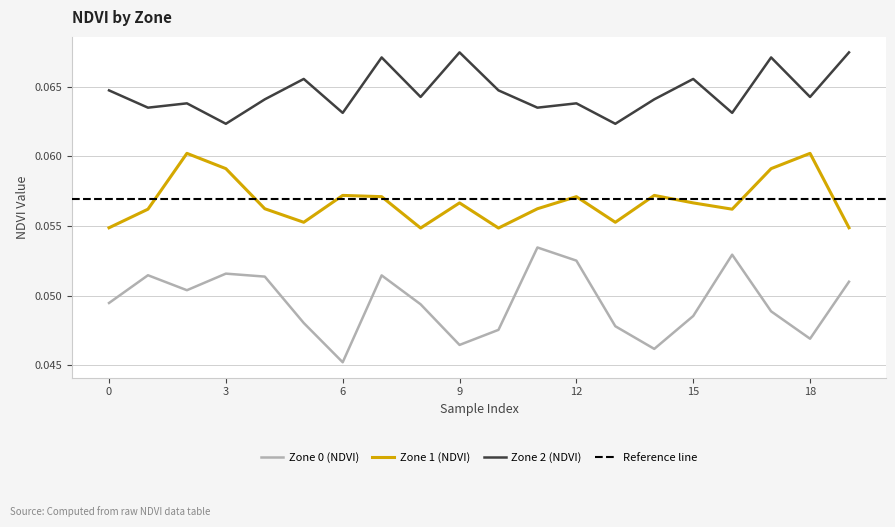

Reading left to right, extract all data points from this chart.

Zone 0 (NDVI): 0=0.0	1=0.1	2=0.1	3=0.1	4=0.1	5=0.0	6=0.0	7=0.1	8=0.0	9=0.0	10=0.0	11=0.1	12=0.1	13=0.0	14=0.0	15=0.0	16=0.1	17=0.0	18=0.0	19=0.1
Zone 1 (NDVI): 0=0.1	1=0.1	2=0.1	3=0.1	4=0.1	5=0.1	6=0.1	7=0.1	8=0.1	9=0.1	10=0.1	11=0.1	12=0.1	13=0.1	14=0.1	15=0.1	16=0.1	17=0.1	18=0.1	19=0.1
Zone 2 (NDVI): 0=0.1	1=0.1	2=0.1	3=0.1	4=0.1	5=0.1	6=0.1	7=0.1	8=0.1	9=0.1	10=0.1	11=0.1	12=0.1	13=0.1	14=0.1	15=0.1	16=0.1	17=0.1	18=0.1	19=0.1